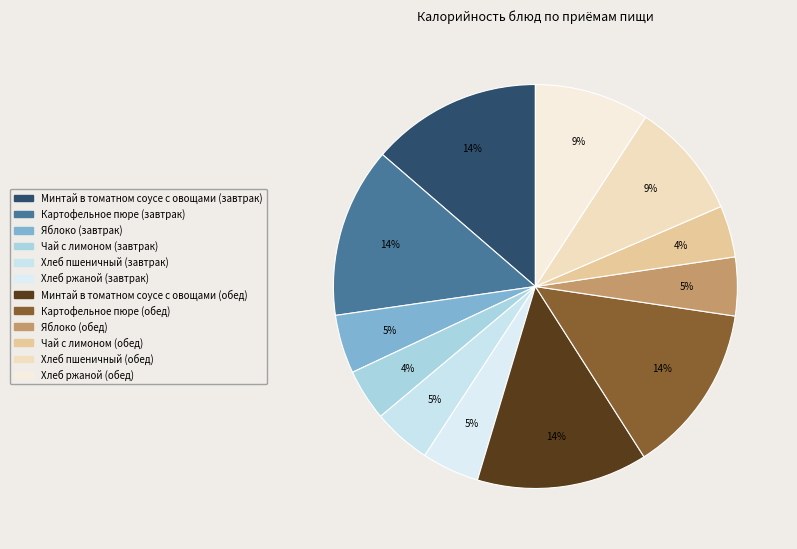

The Картофельное пюре (завтрак) slice represents 14% of the pie. True or false?

True